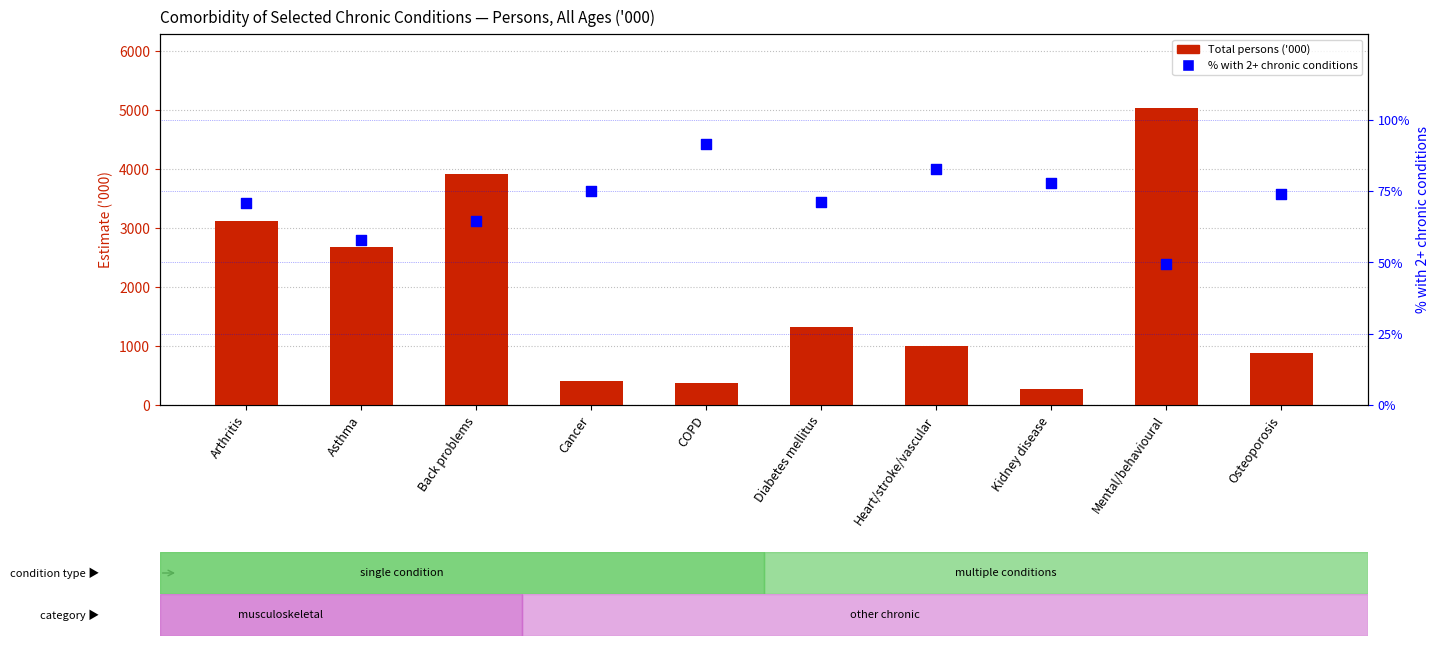

Which series has the widest spread of Y values?

Total persons ('000)